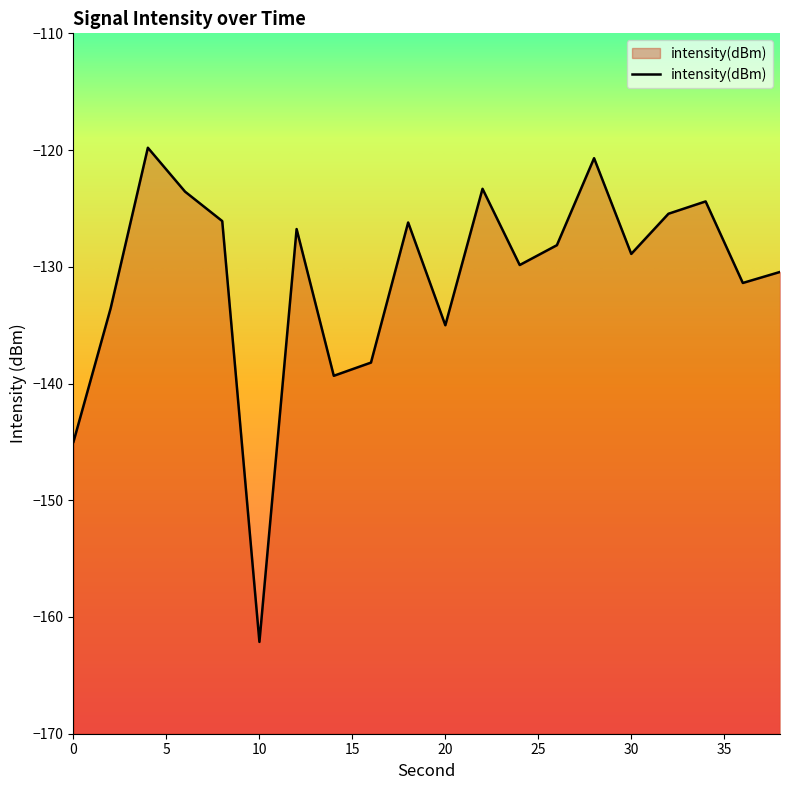

What is the difference between the maximum and minimum values?

42.3